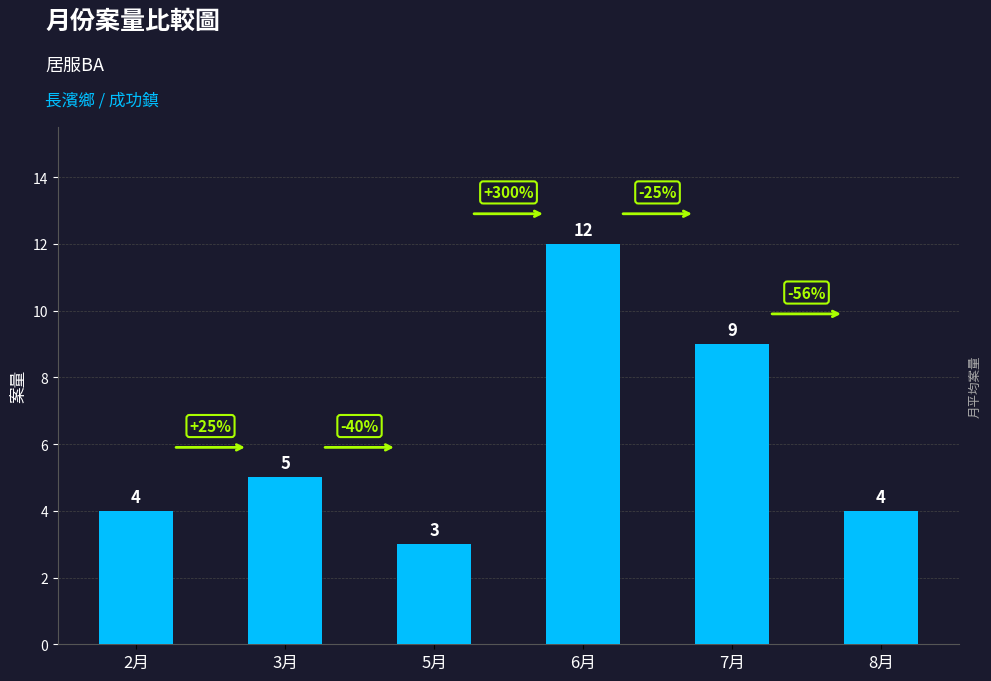

Reading left to right, what are all the values shown in this chart?

4	5	3	12	9	4